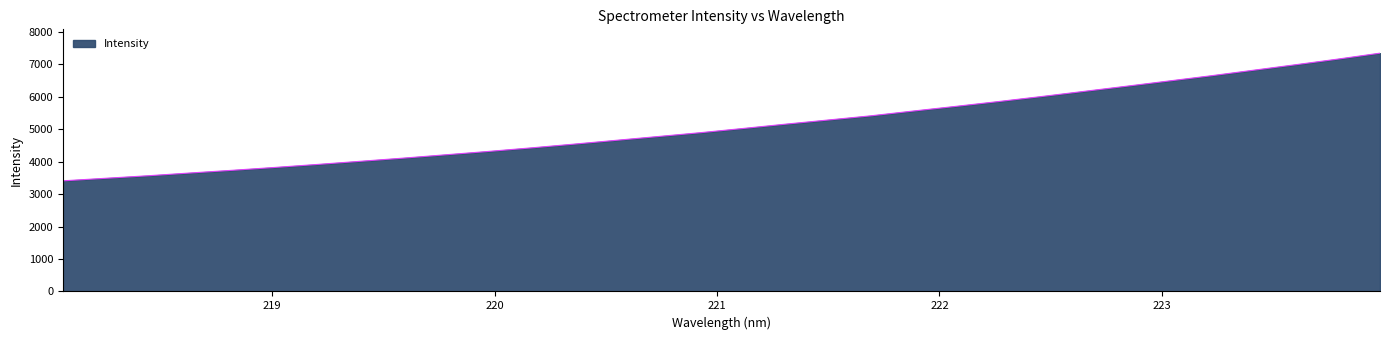

What is the smallest value displayed?

3406.5